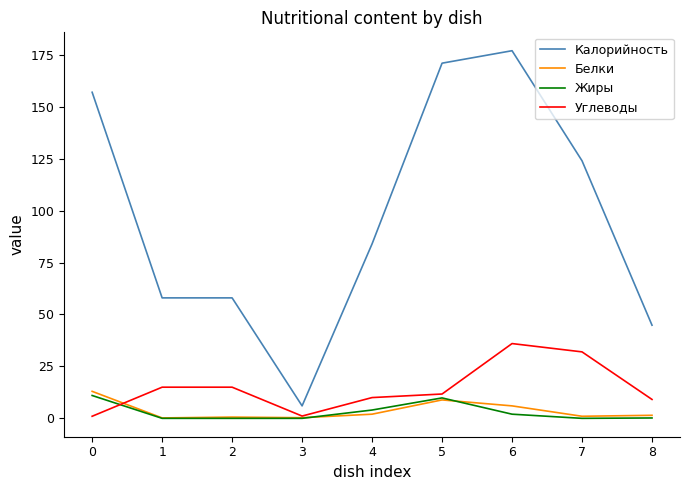

Which series has the widest spread of values?

Калорийность